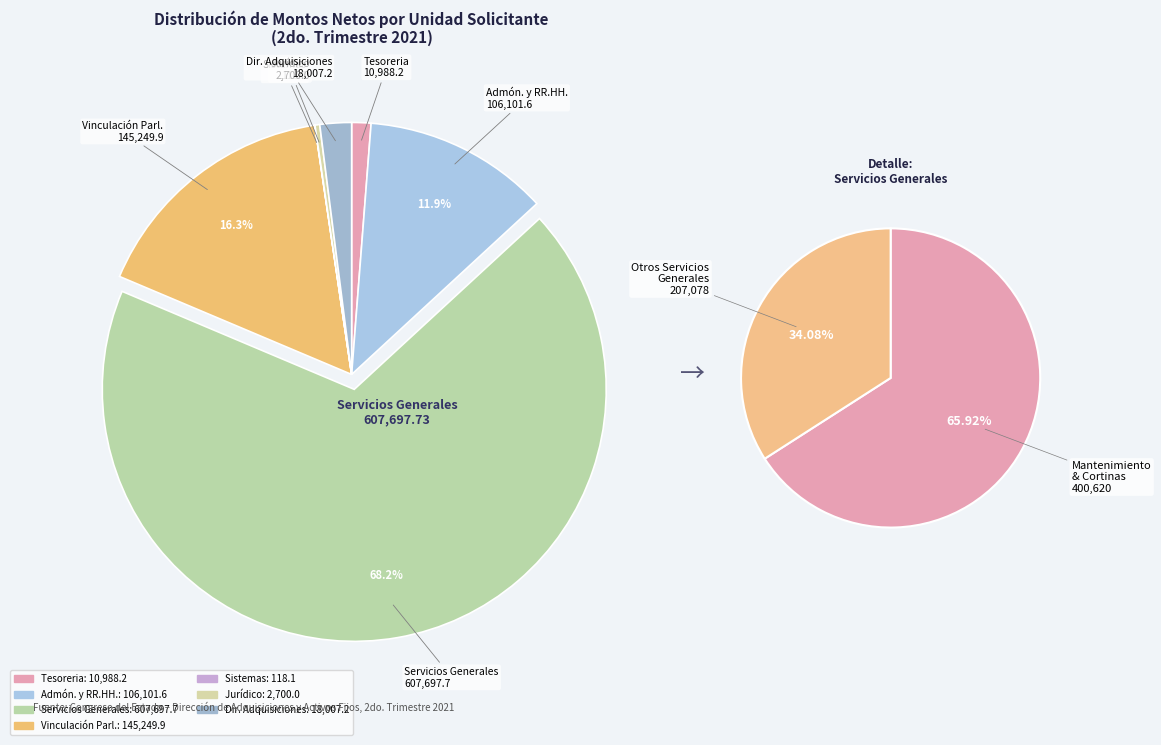

The Vinculacion a grupos parlamentarios slice represents 9% of the pie. True or false?

False